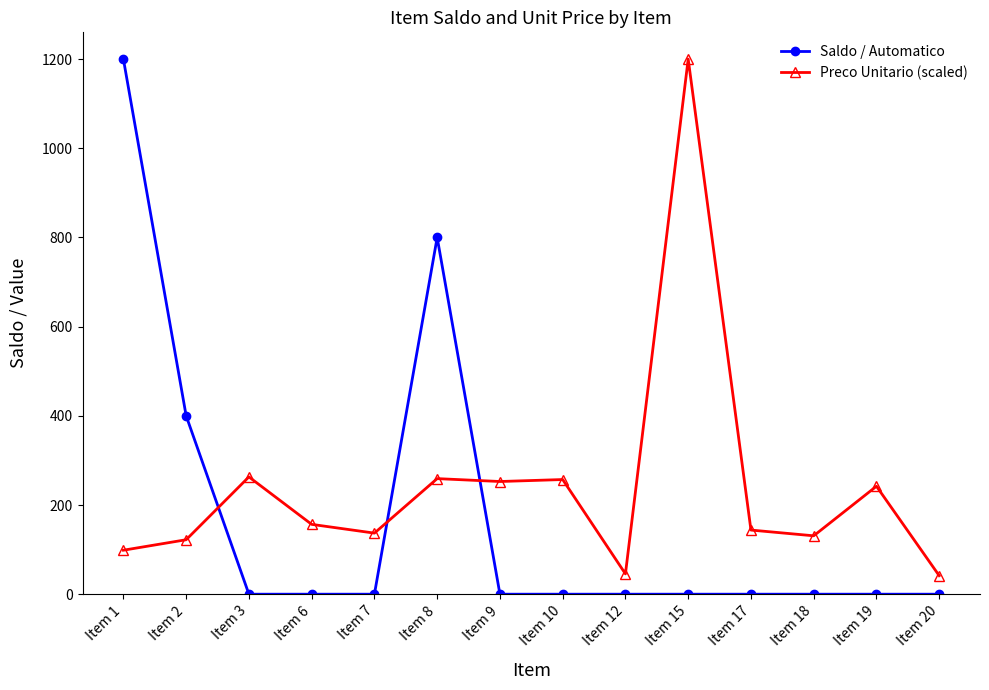

List the series in order of their overall mean, lowest first.

Saldo / Automatico, Preco Unitario (scaled)